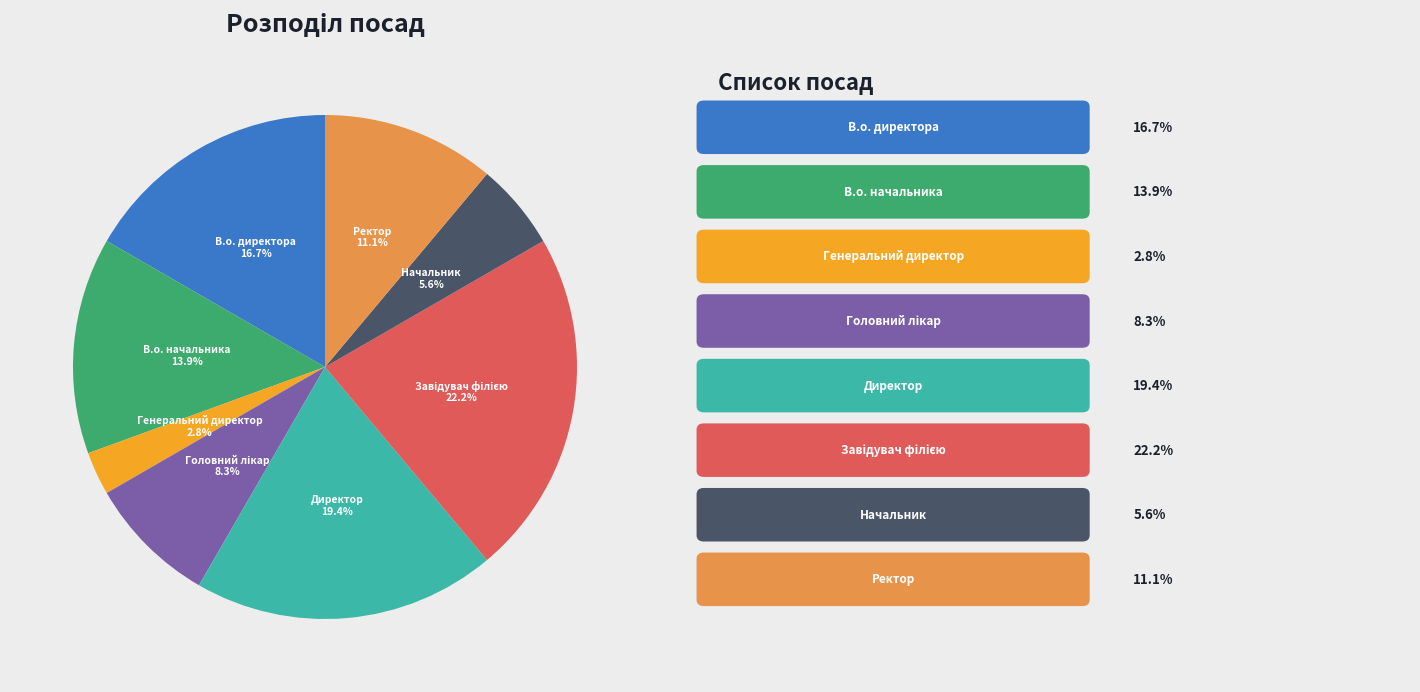

Which slice is the smallest?

Генеральний директор